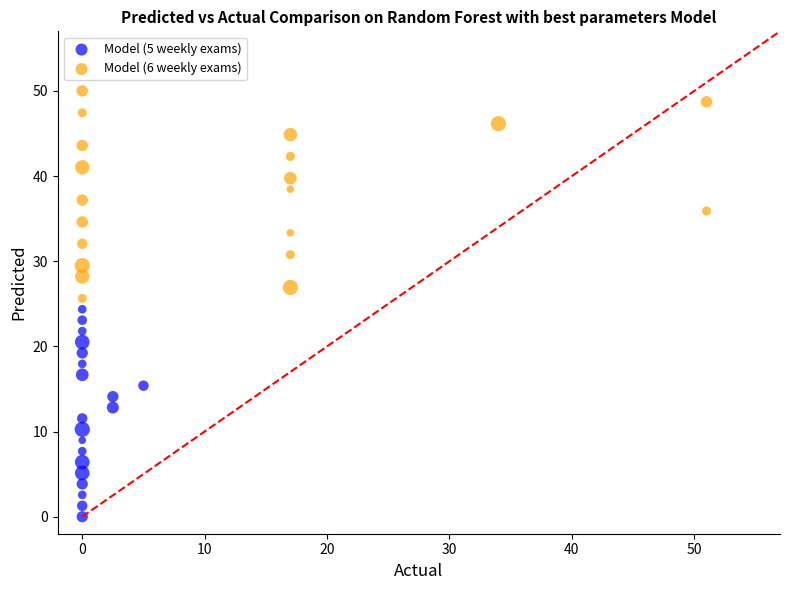

Which series reaches the minimum Y coordinate?

Model (5 weekly exams)